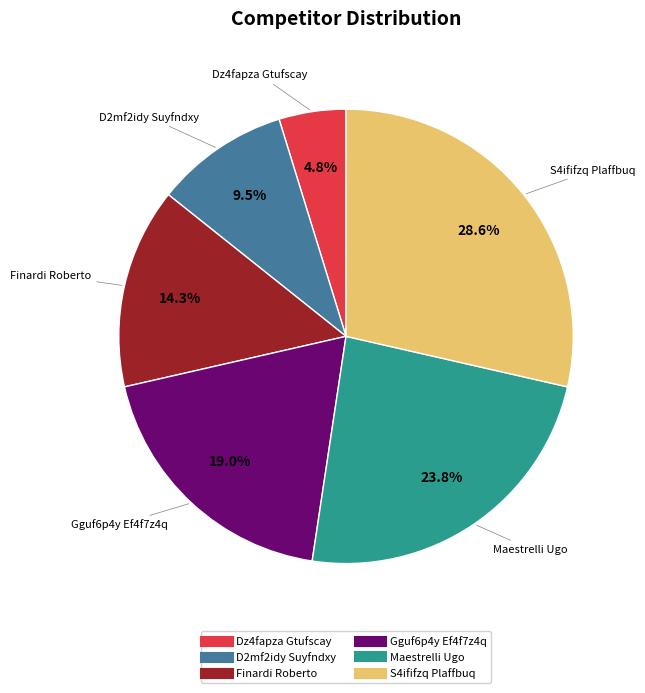

Does Maestrelli Ugo account for over 50% of the chart?

No